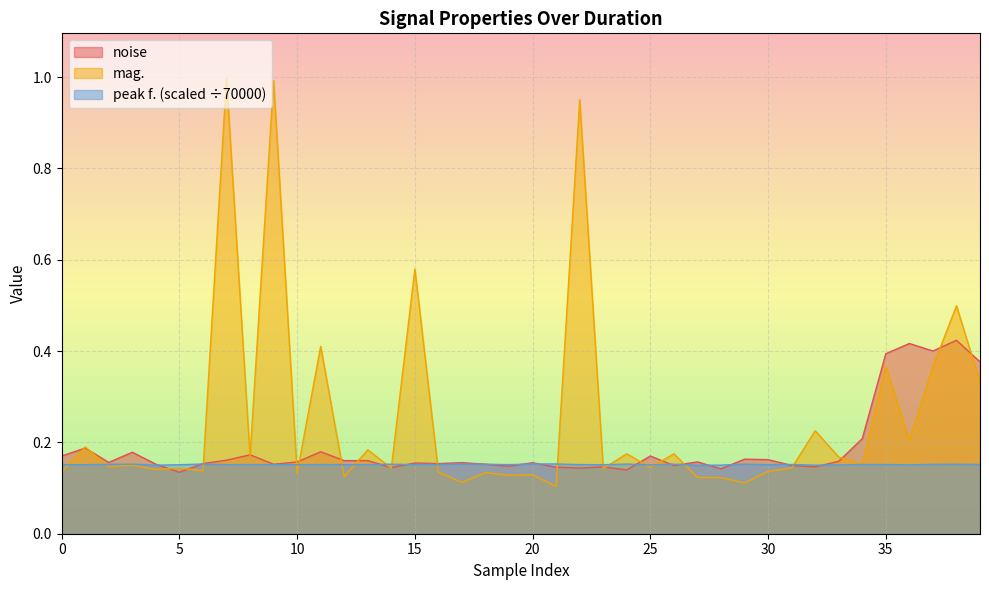

The value of mag. at 9 is 0.6. True or false?

False